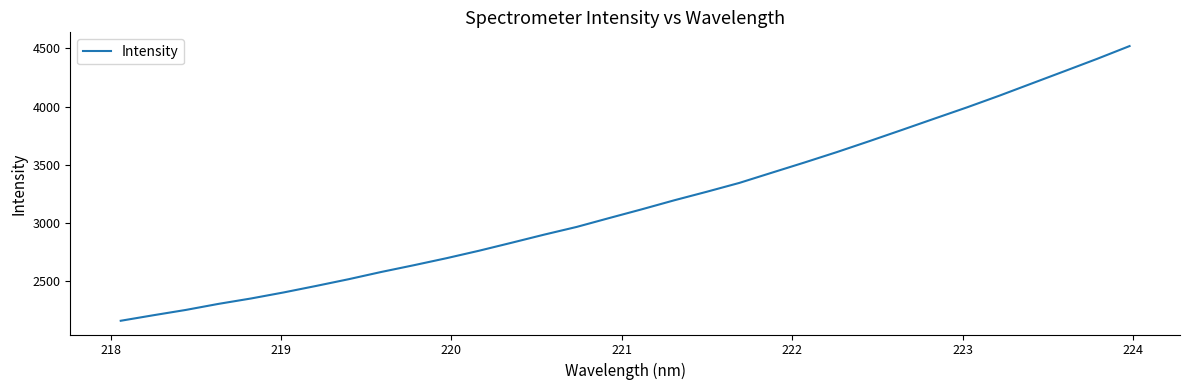

What is the maximum value shown in the chart?

4520.4